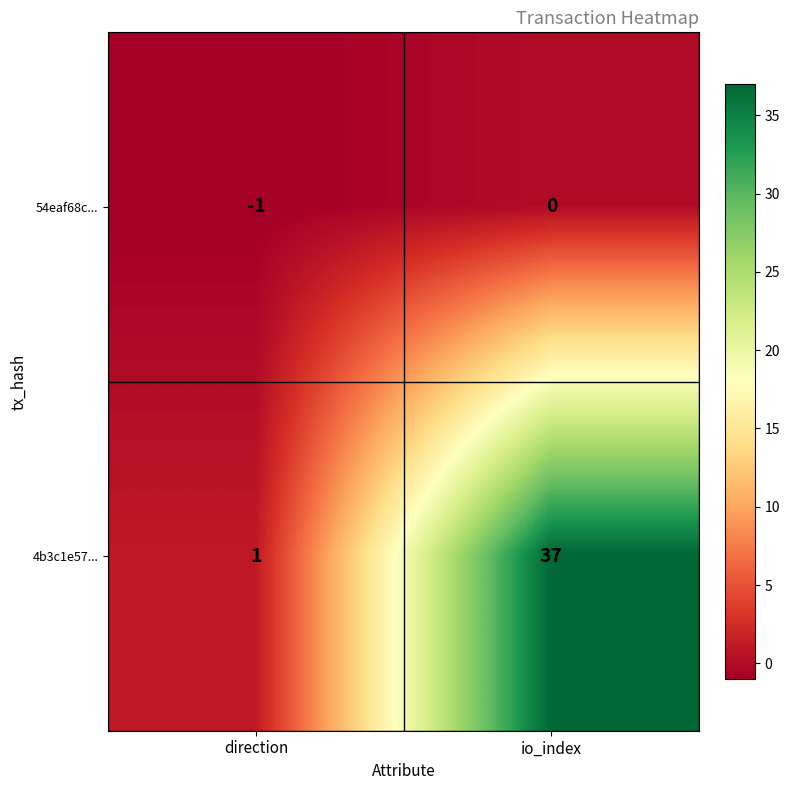

Is it true that 4b3c1e57... equals 37 at io_index?

True